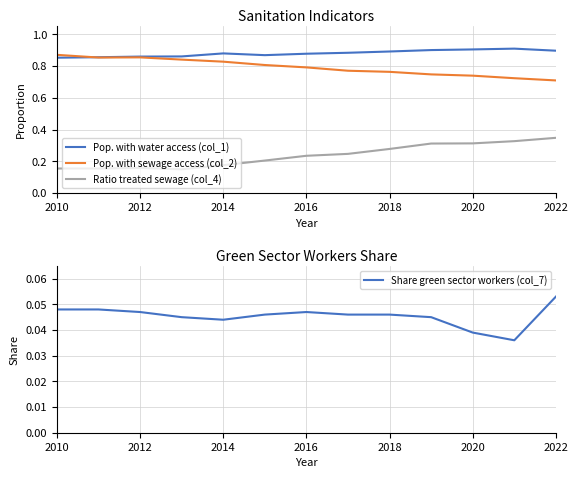

Reading right to left, extract all data points from this chart.

Pop. with water access (col_1): 0.9	0.9	0.9	0.9	0.9	0.9	0.9	0.9	0.9	0.9	0.9	0.9	0.9
Pop. with sewage access (col_2): 0.7	0.7	0.7	0.7	0.8	0.8	0.8	0.8	0.8	0.8	0.9	0.9	0.9
Ratio treated sewage (col_4): 0.3	0.3	0.3	0.3	0.3	0.2	0.2	0.2	0.2	0.1	0.2	0.2	0.2
Share green sector workers (col_7): 0.1	0.0	0.0	0.0	0.0	0.0	0.0	0.0	0.0	0.0	0.0	0.0	0.0